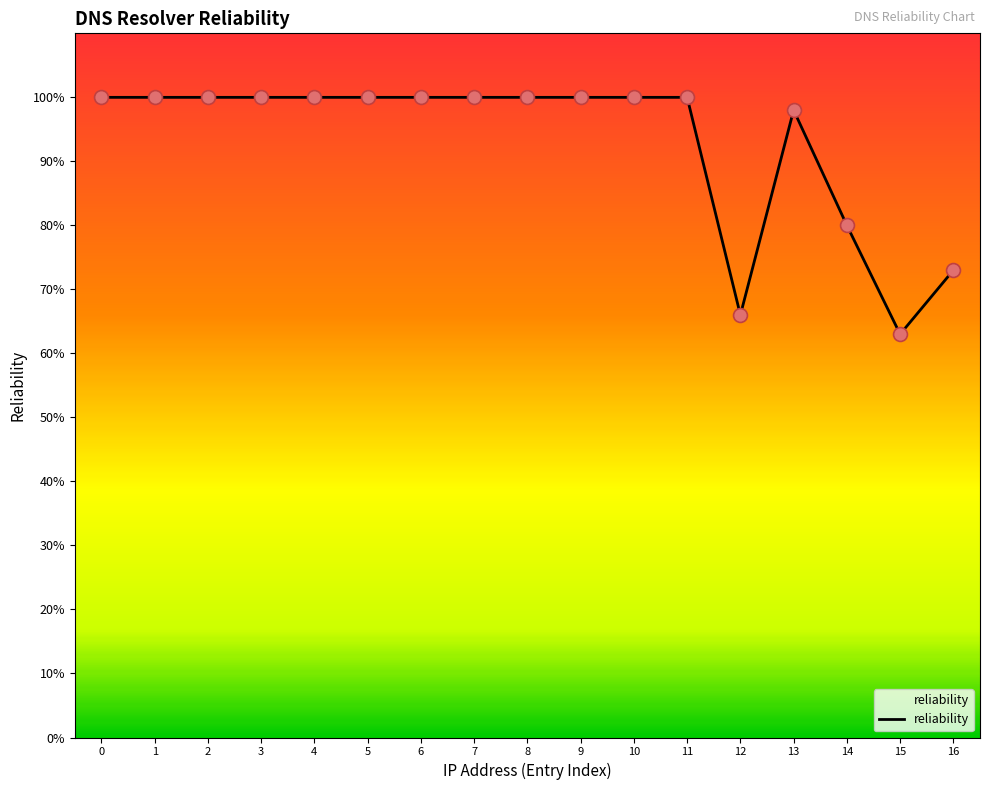

Does the chart have visible grid lines?

No